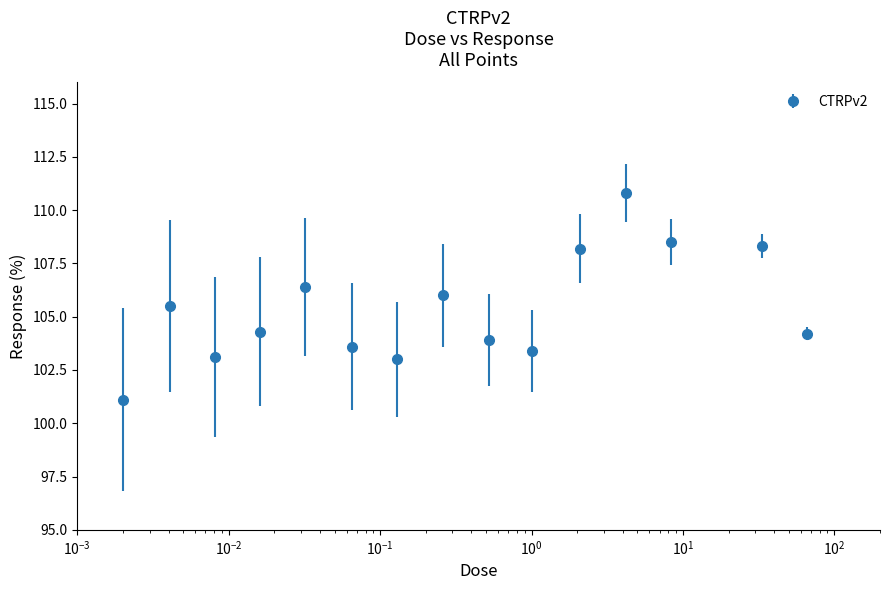

What is the value of the 13th point from the left?

108.5